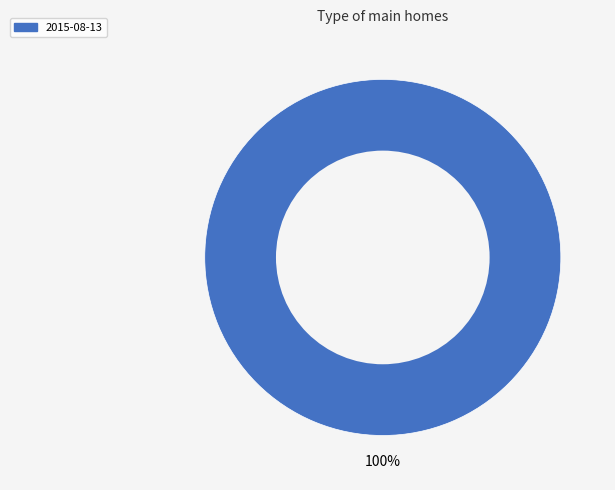

What percentage is the 2015-08-13 slice, to the nearest percent?

100%